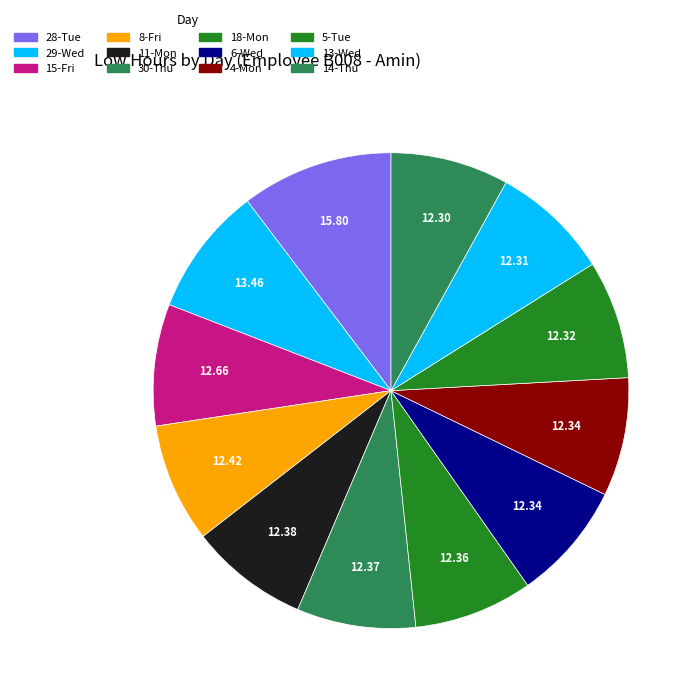

How many segments does this pie chart have?

12